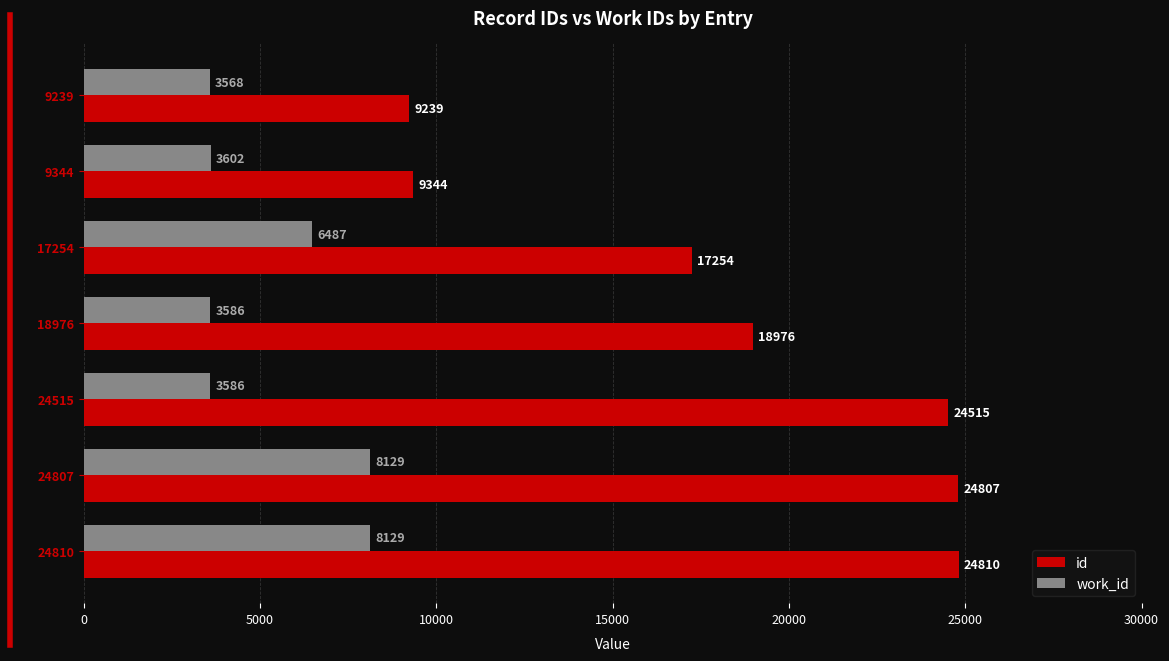

What are all the series names shown in the legend?

id, work_id